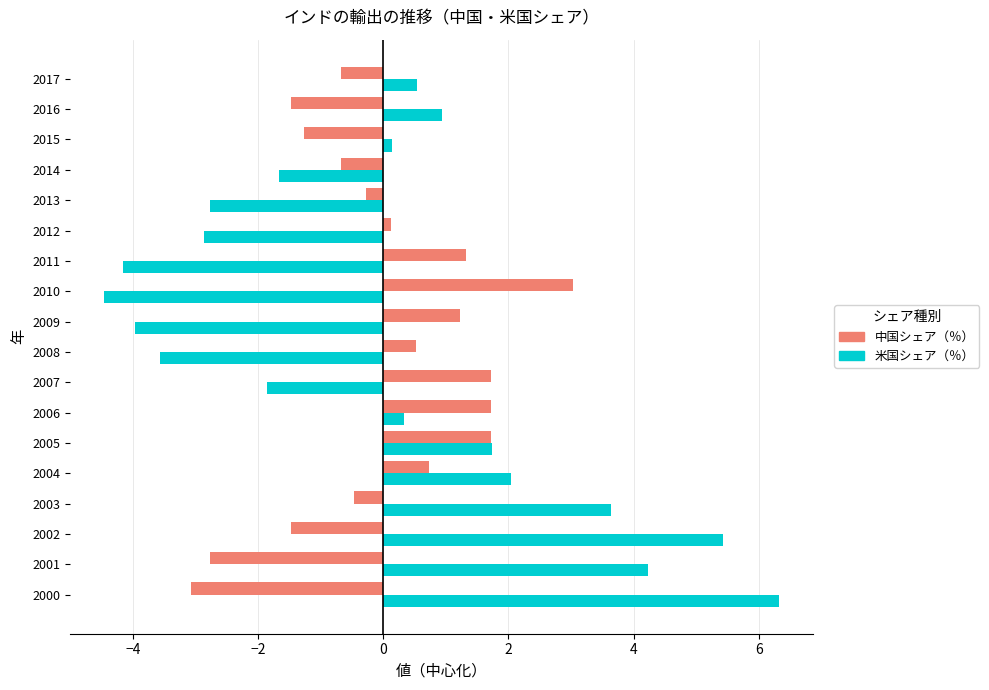

Rank the series by their maximum value, from highest to lowest.

米国シェア（％）, 中国シェア（％）